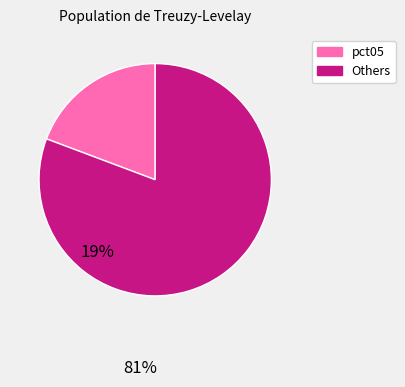

Rank the categories by value from lowest to highest.

pct05, Others